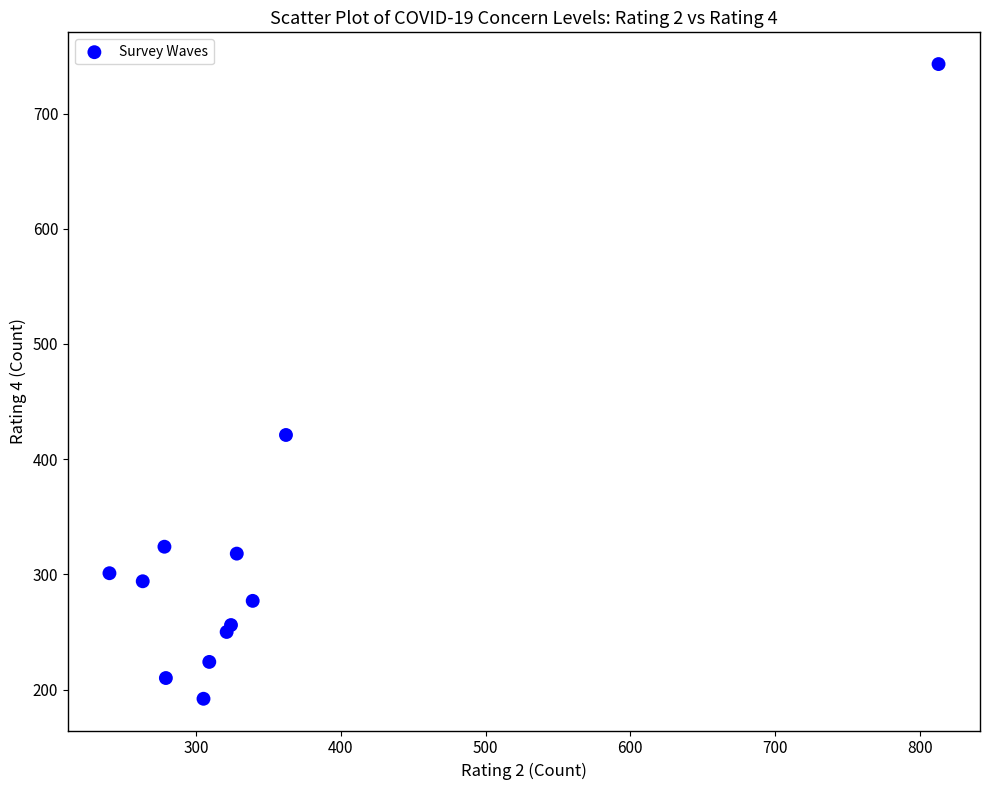

What Y value in the scatter plot is closest to 467?

421